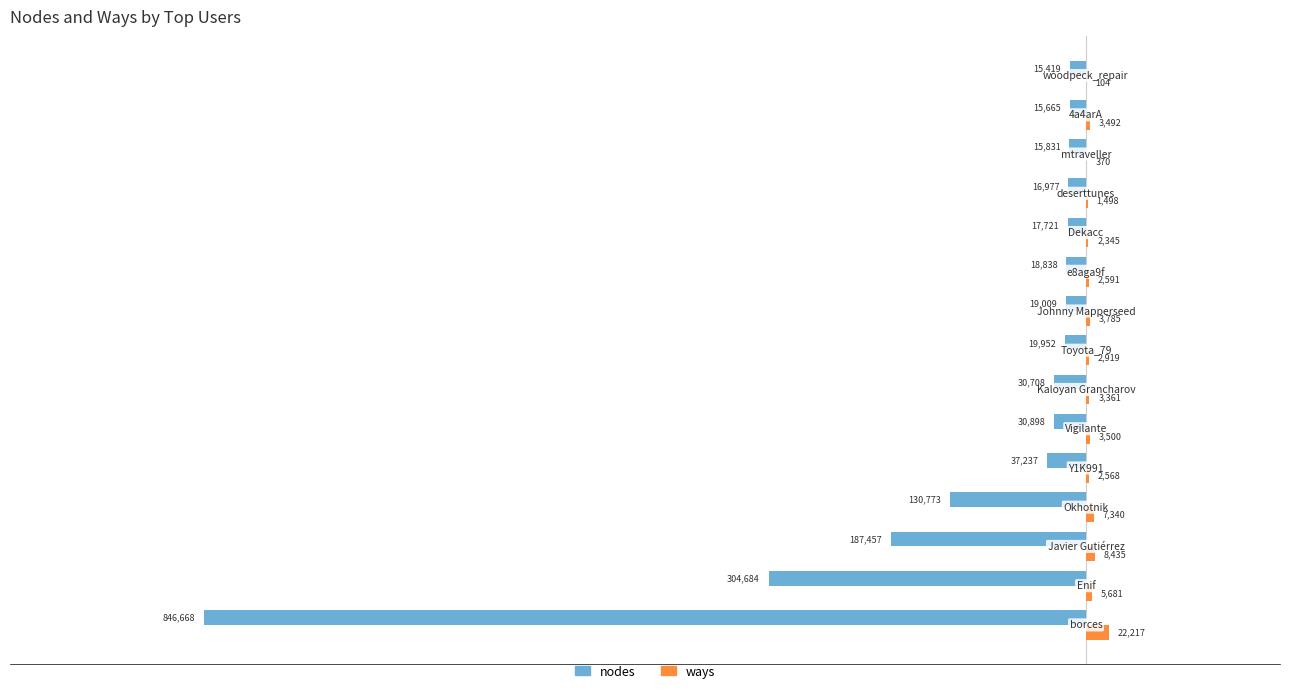

What is the average value of the ways series?

4680